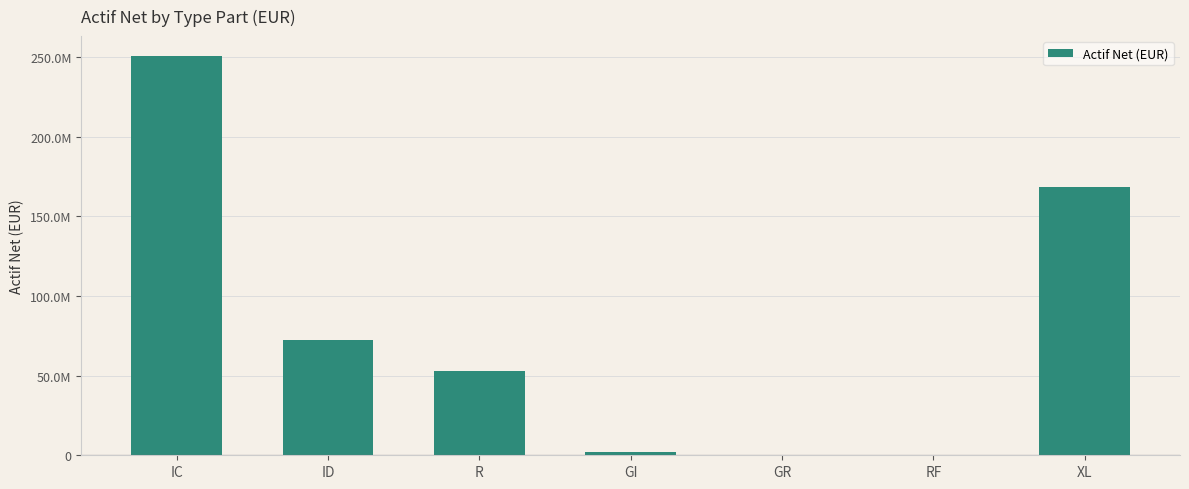

Are the bars horizontal?

No